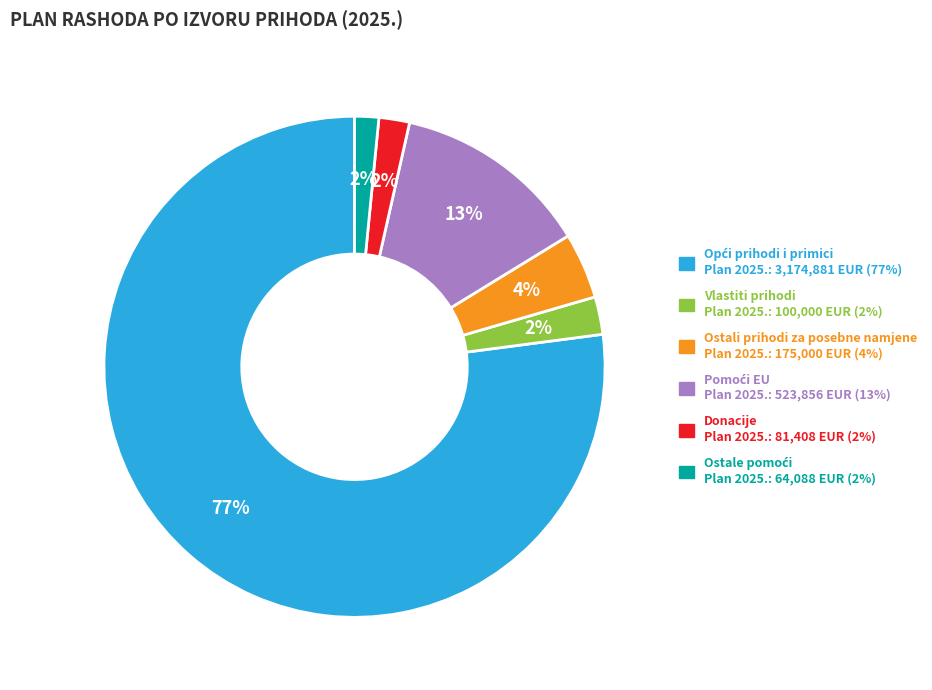

To the nearest percent, what percentage of the pie is Vlastiti prihodi?

2%